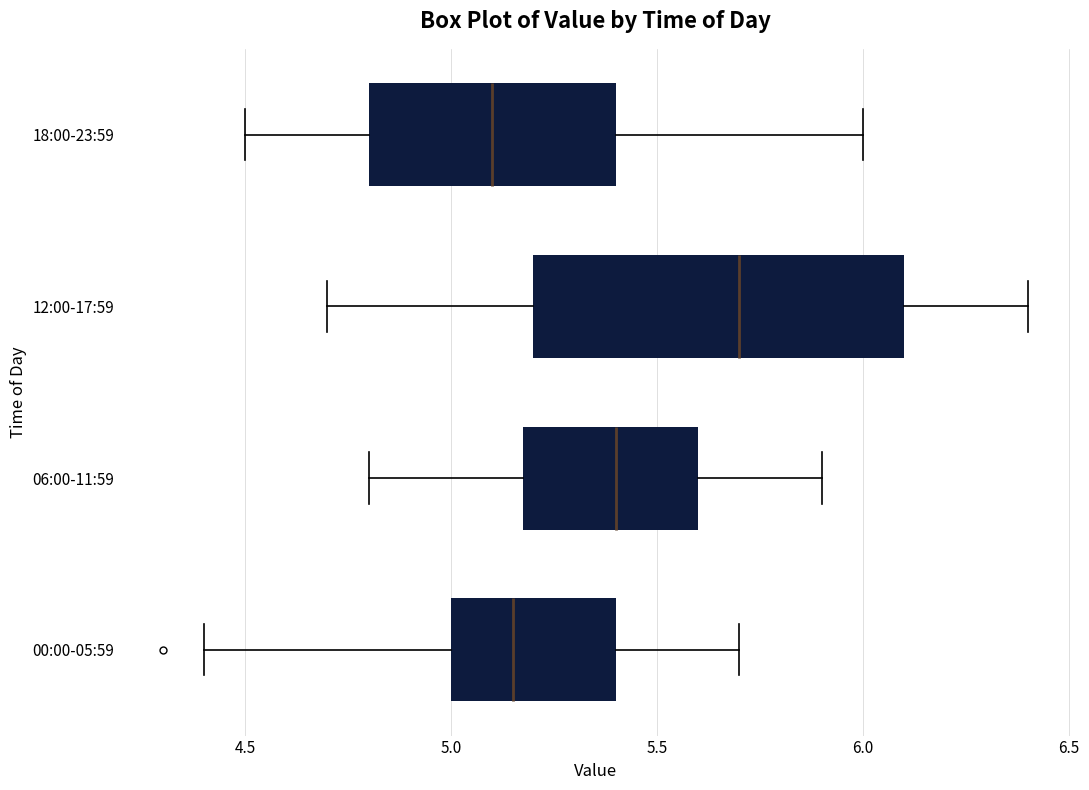

Reading bottom to top, read every box against the x-axis: the position of its median line, the range the box covers, and the ends of its whiskers. The values are not printed on the chart, so give them approximately, as read against the axis.

00:00-05:59: median 5.15, box 5.00 to 5.40, whiskers 4.40 to 5.70
06:00-11:59: median 5.40, box 5.20 to 5.60, whiskers 4.80 to 5.90
12:00-17:59: median 5.70, box 5.20 to 6.10, whiskers 4.70 to 6.40
18:00-23:59: median 5.10, box 4.80 to 5.40, whiskers 4.50 to 6.00